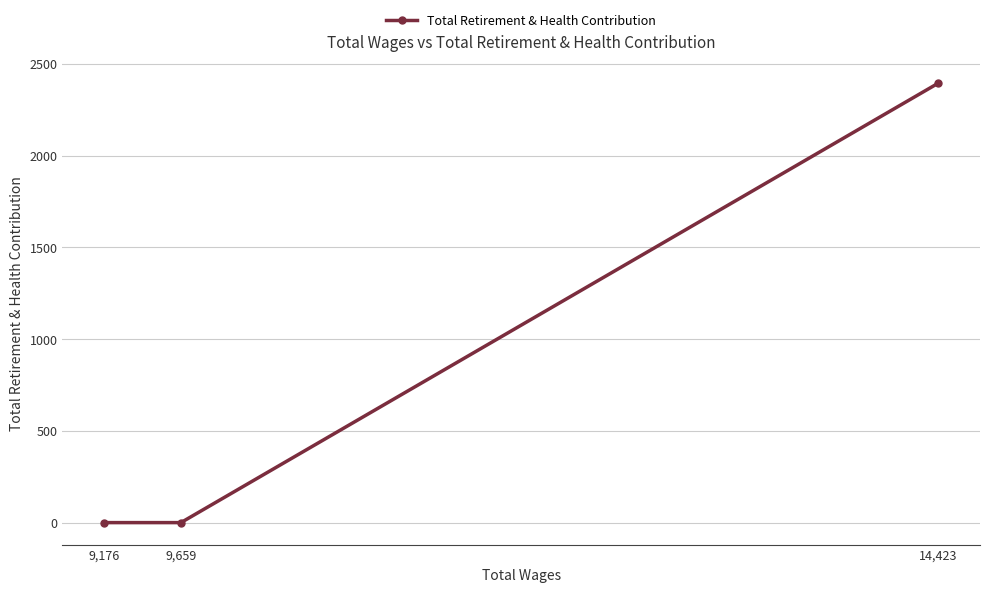

Count the number of values greater than 0.

1